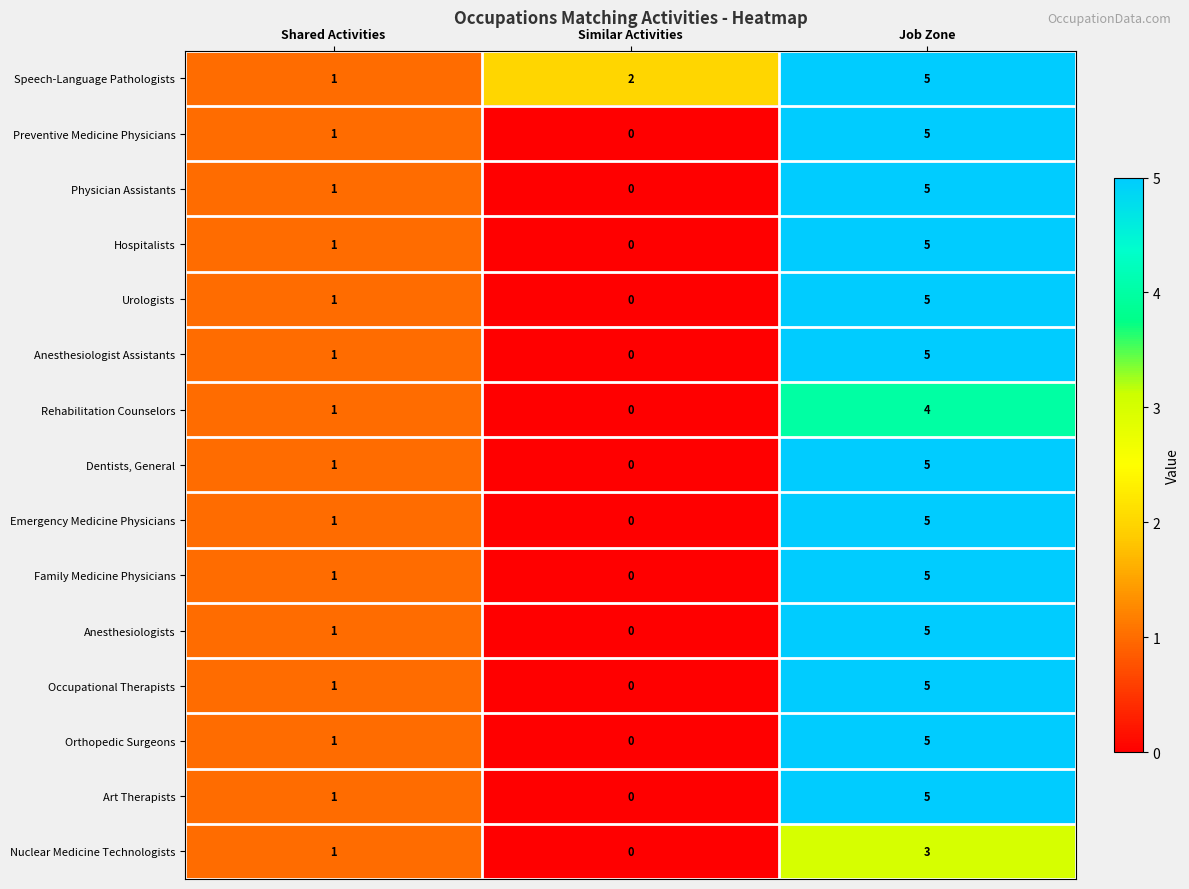

Which category has the highest value across all series?

Job Zone